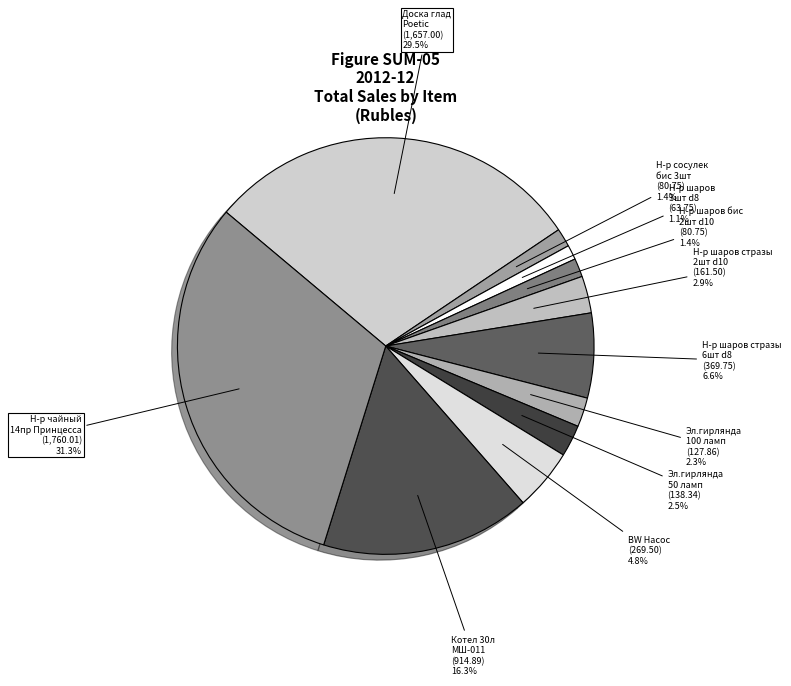

Does any single category account for the majority?

No